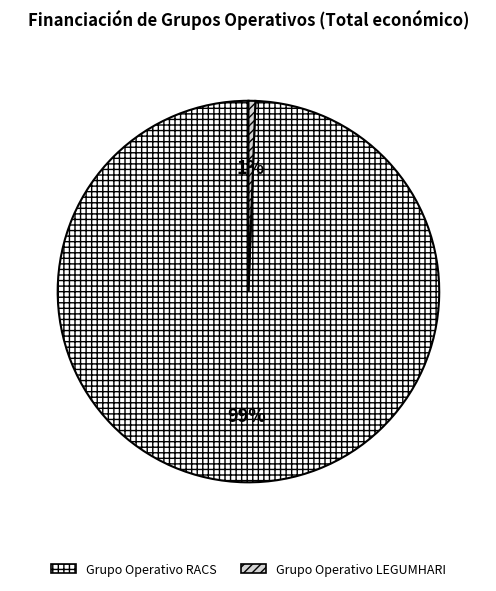

Between Grupo Operativo LEGUMHARI and Grupo Operativo RACS, which is larger?

Grupo Operativo RACS